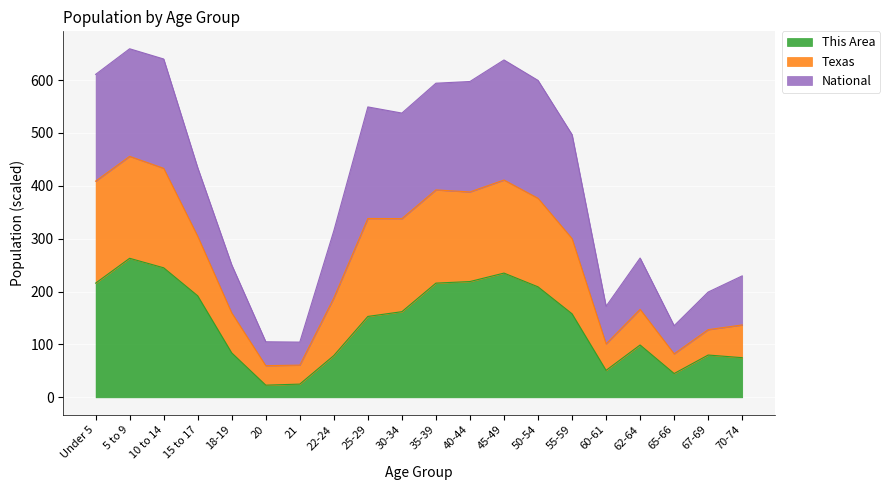

What is the minimum value for This Area?

23.0